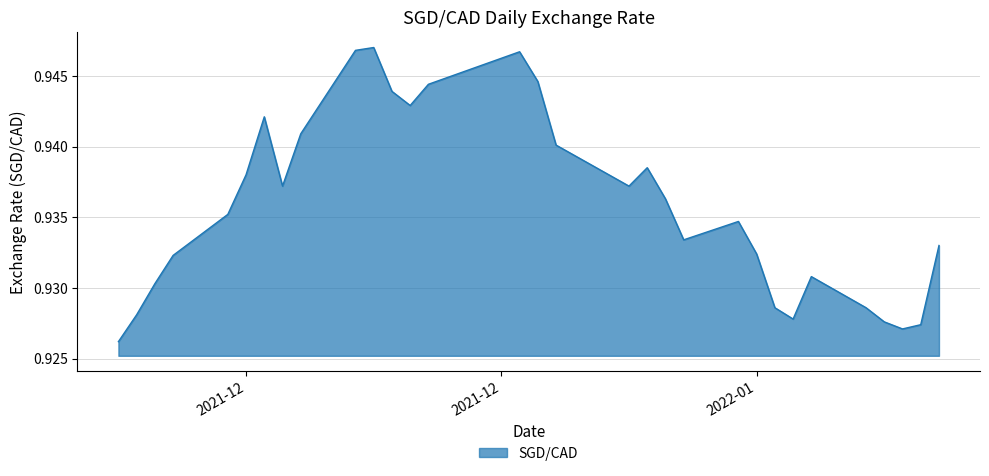

What is the value of the 26th point from the left?

0.9